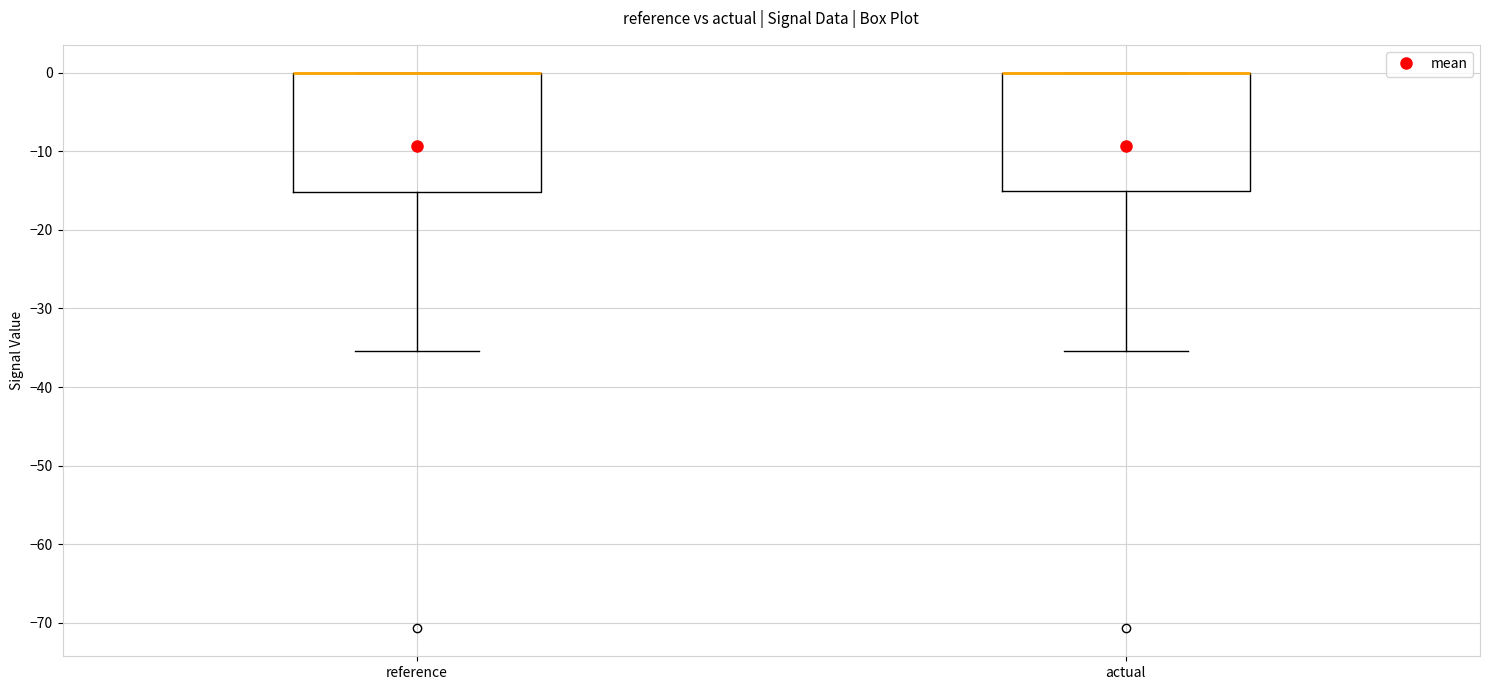

Where does the lower whisker of the box for reference end on the y-axis? The values are not printed on the chart, so give them approximately, as read against the axis.

-35